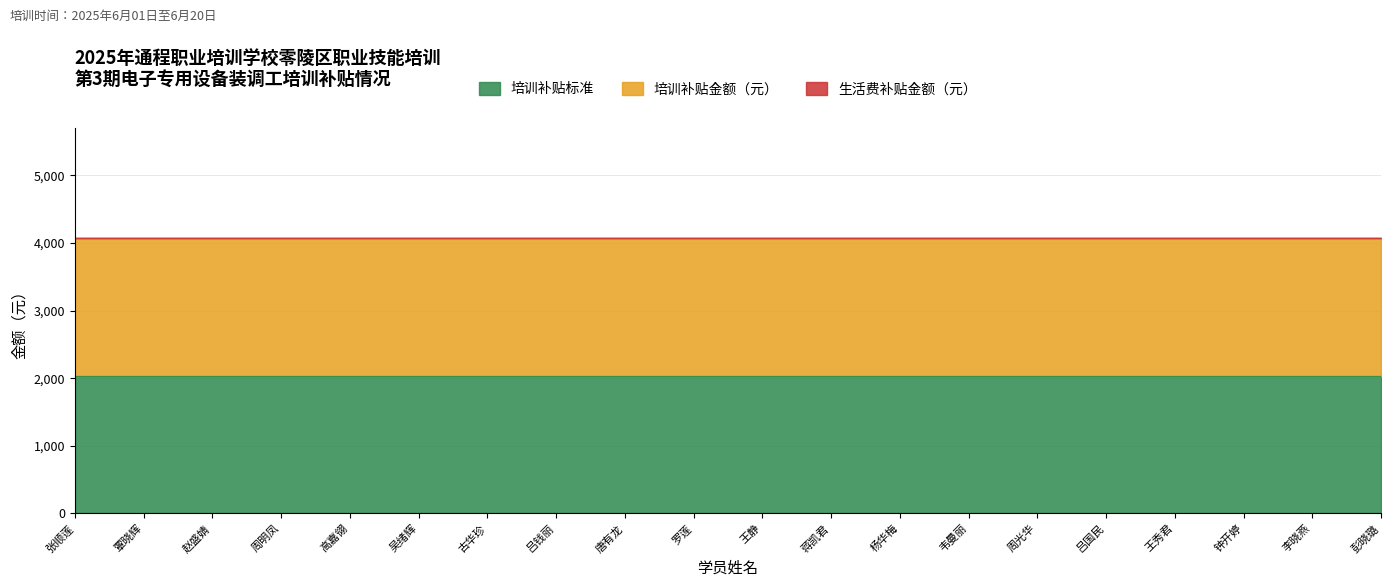

Is the value of 生活费补贴金额（元） at 罗莲 greater than the value of 培训补贴标准 at 王静?

No